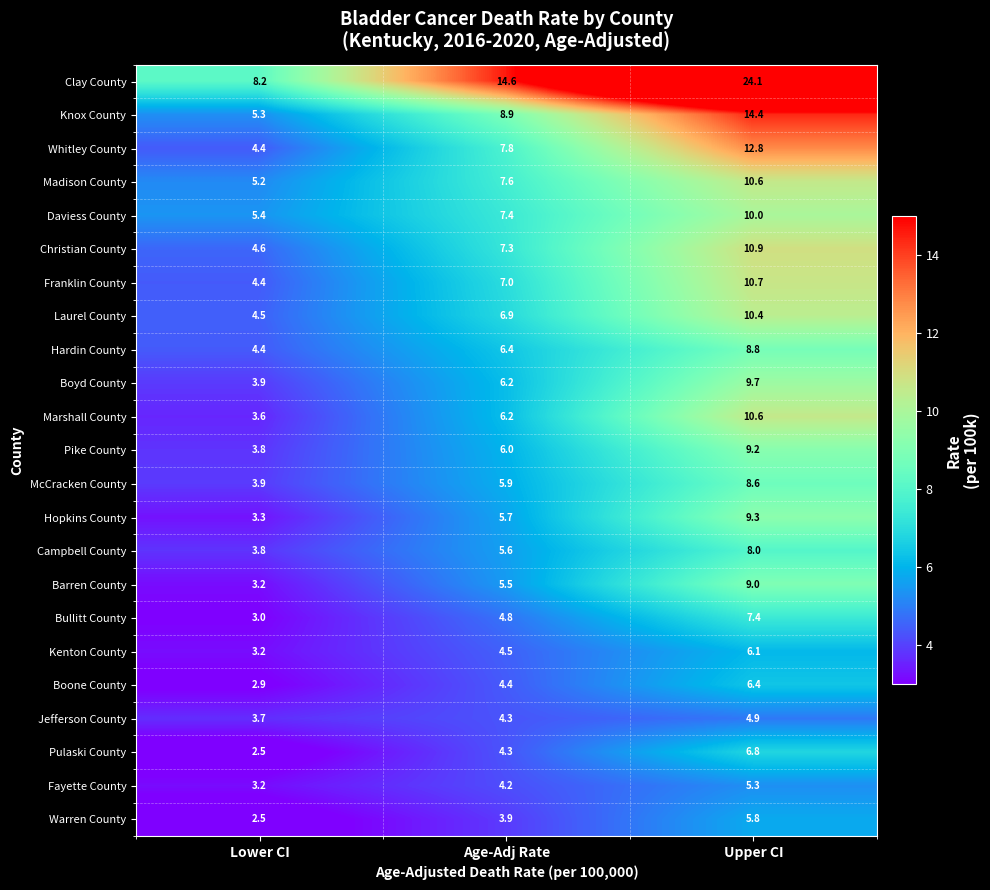

List the labels in order of Kenton County value, smallest first.

Lower CI, Age-Adj Rate, Upper CI